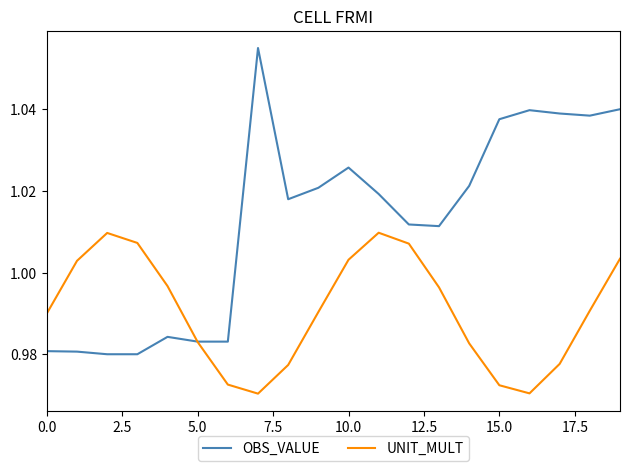

List the series in order of their peak value, lowest first.

UNIT_MULT, OBS_VALUE